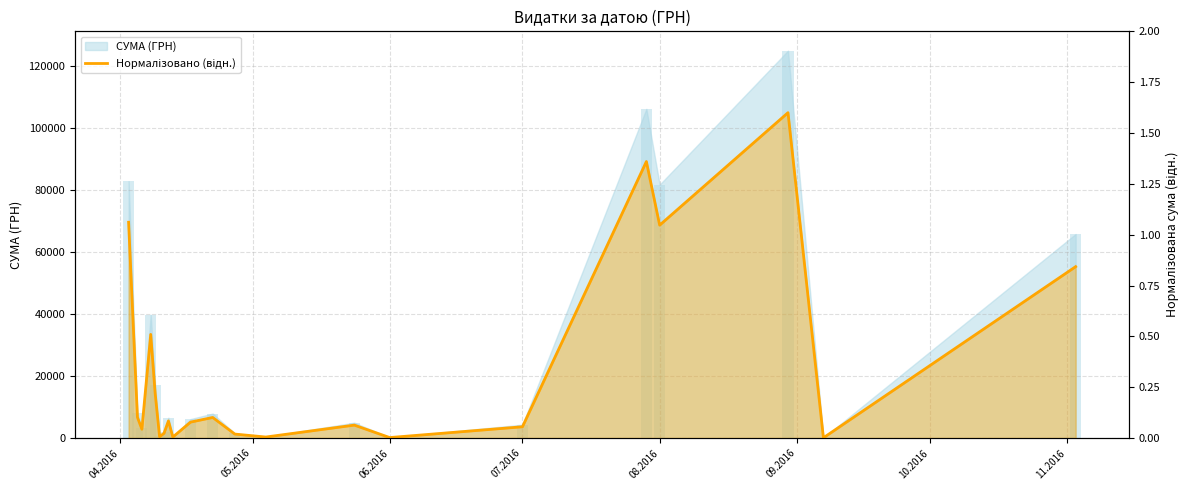

The chart shows a value of 0.0 at 8. True or false?

False